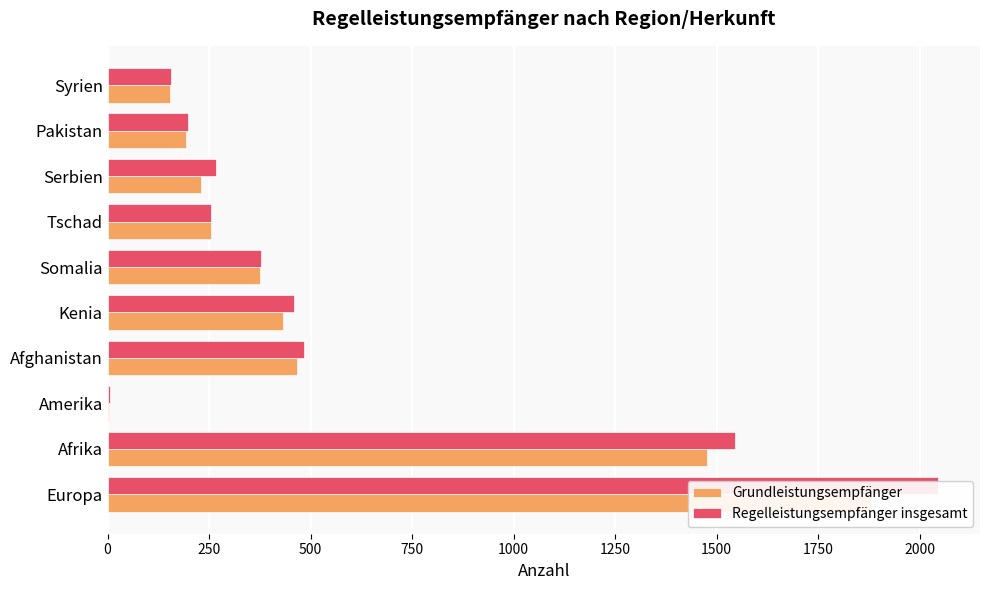

What is the value of the Regelleistungsempfänger insgesamt bar at the 6th from the left?

377